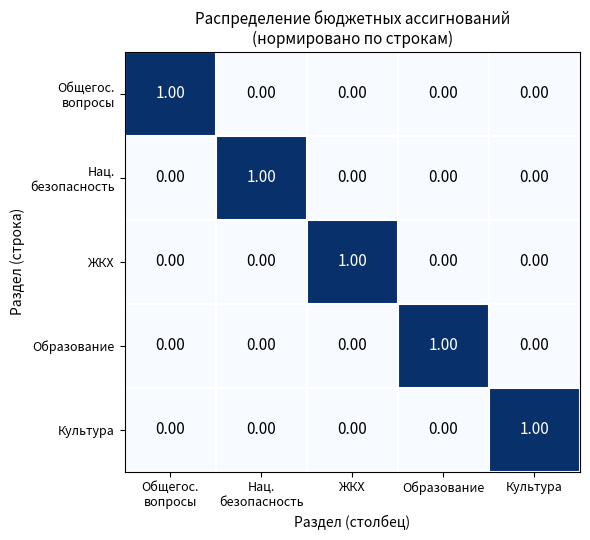

At which label does Образование reach its peak?

Образование